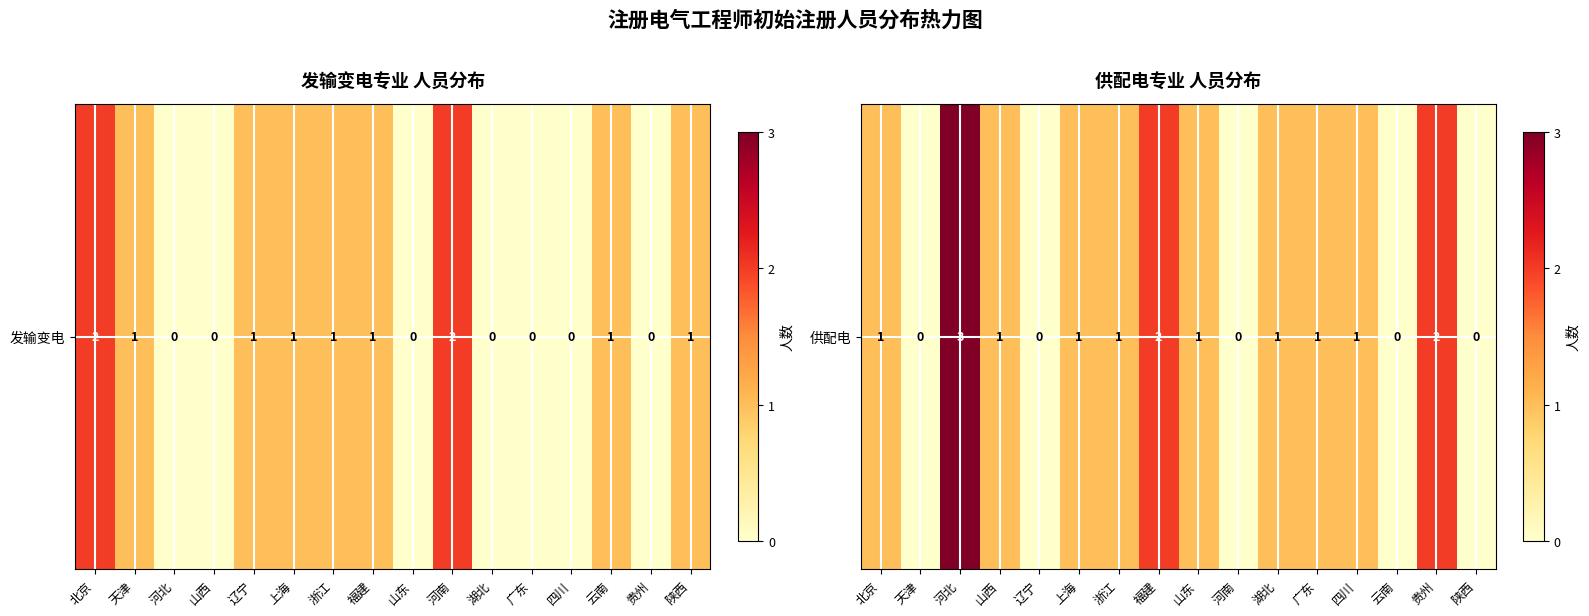

What is the difference between the maximum and minimum values?

3